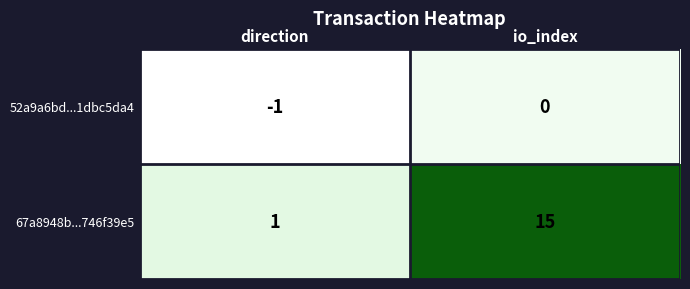

At which label is 52a9a6bd...1dbc5da4 closest to 0?

io_index